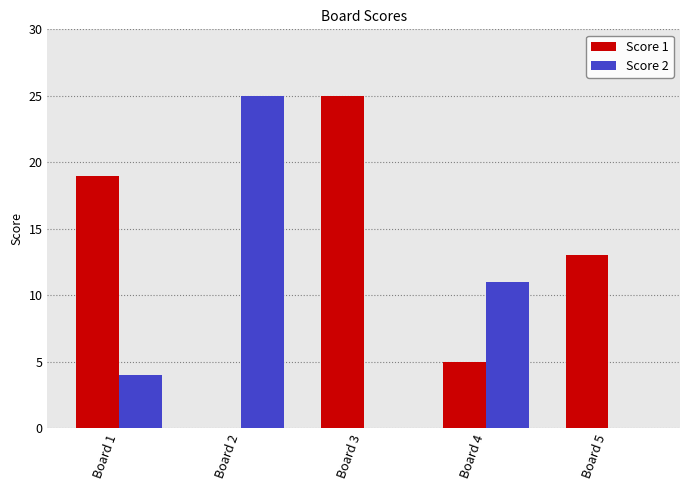

How many groups of bars are there?

5